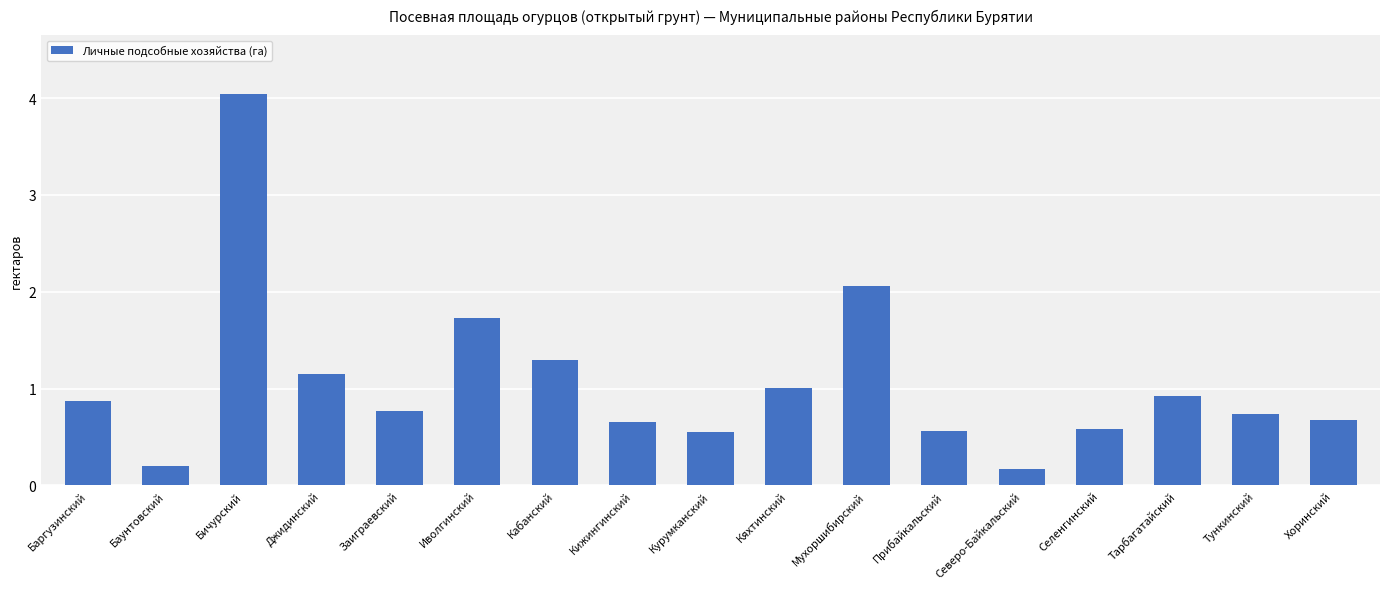

What is the sum of all values?

18.0